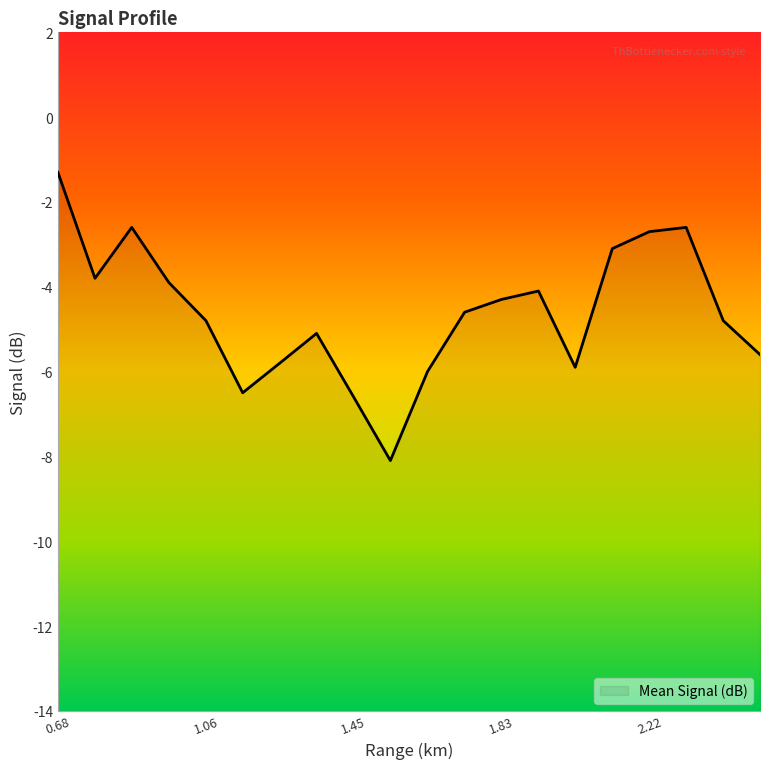

What is the difference between the maximum and minimum values?

6.8